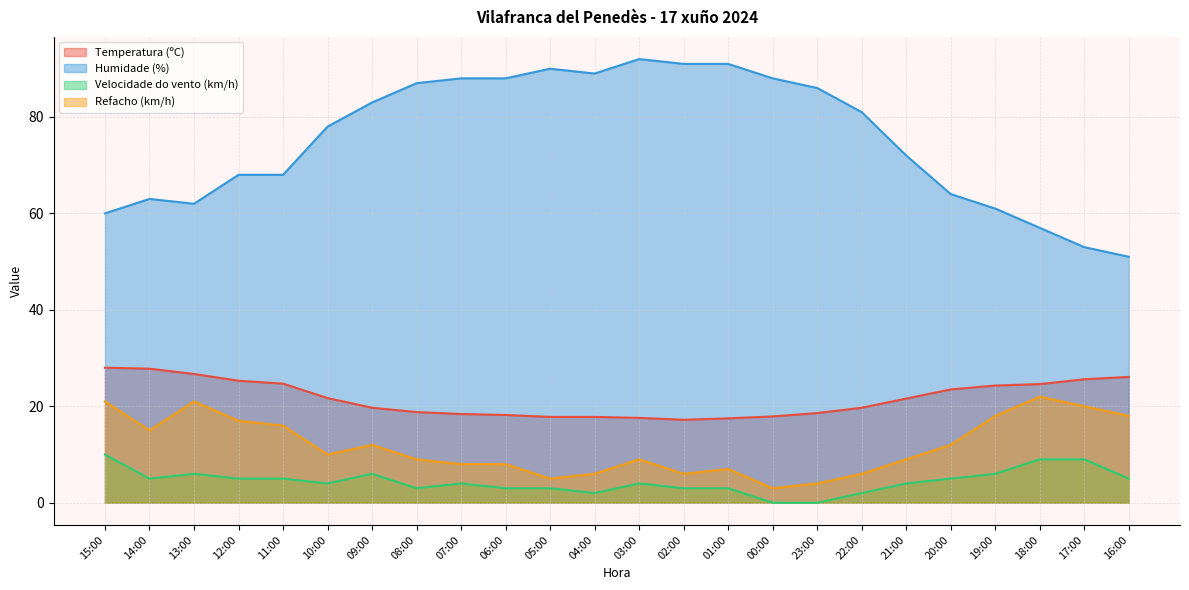

How many interior local peaks does the Humidade (%) series have?

3